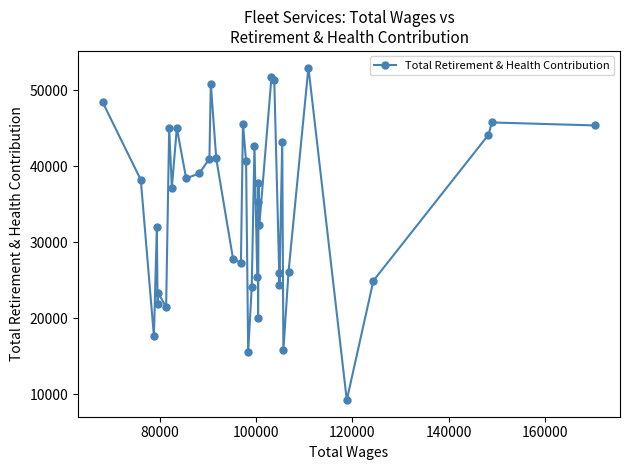

What is the average value?

34401